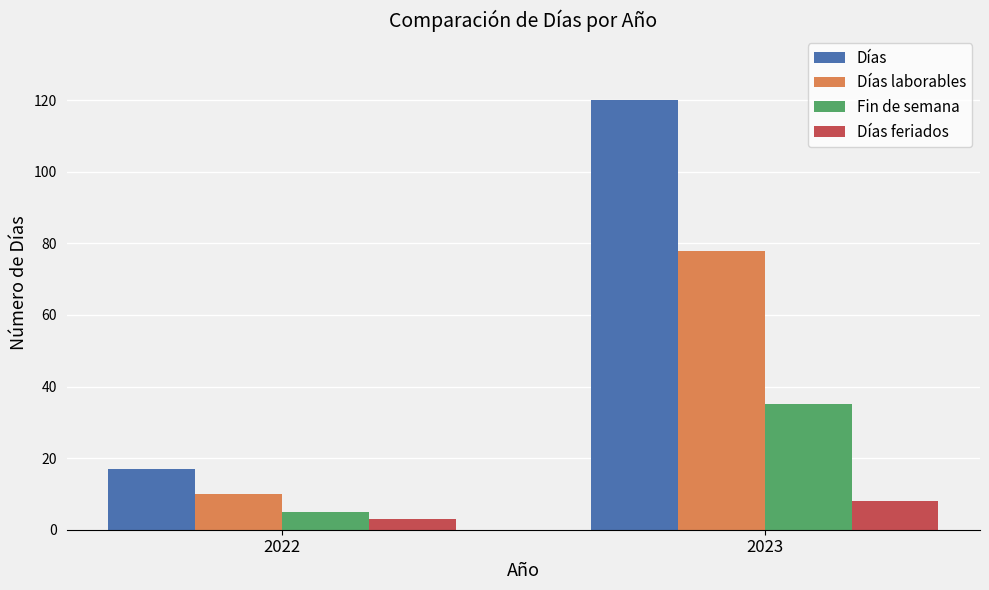

List the series in order of their peak value, lowest first.

Días feriados, Fin de semana, Días laborables, Días